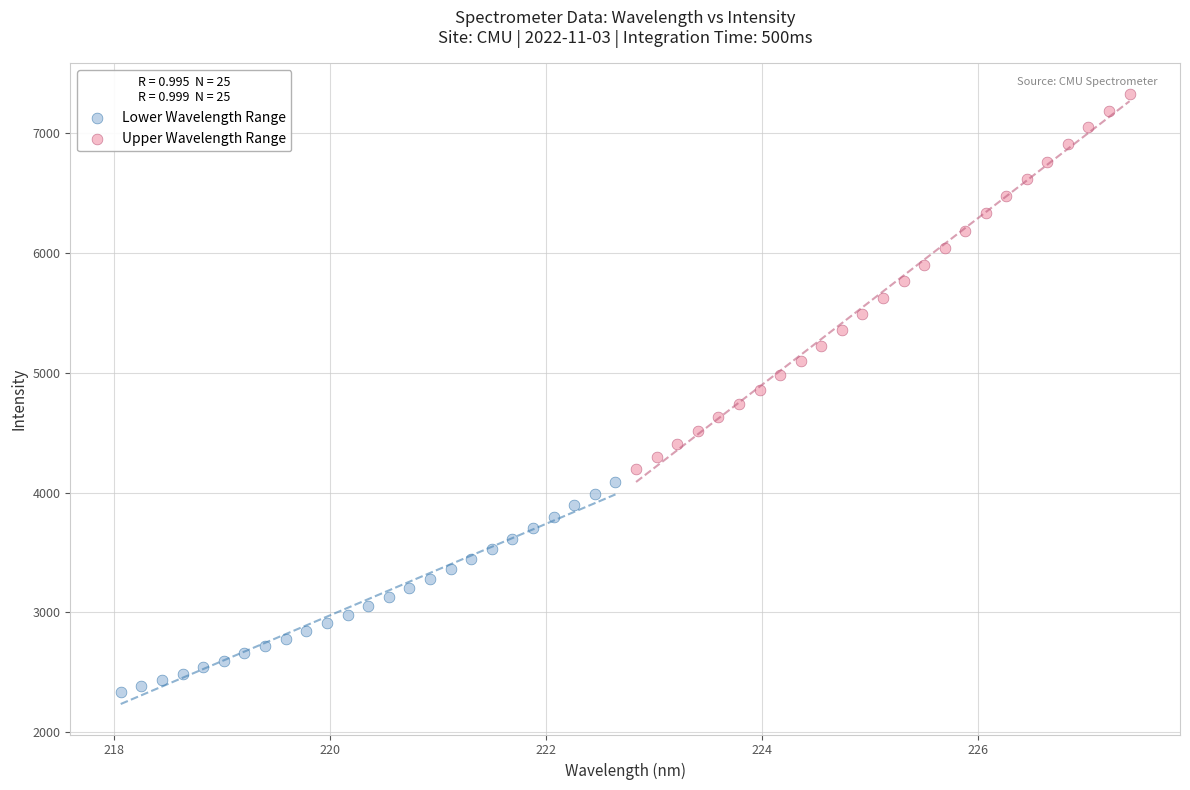

Which series has the widest spread of Y values?

Upper Wavelength Range